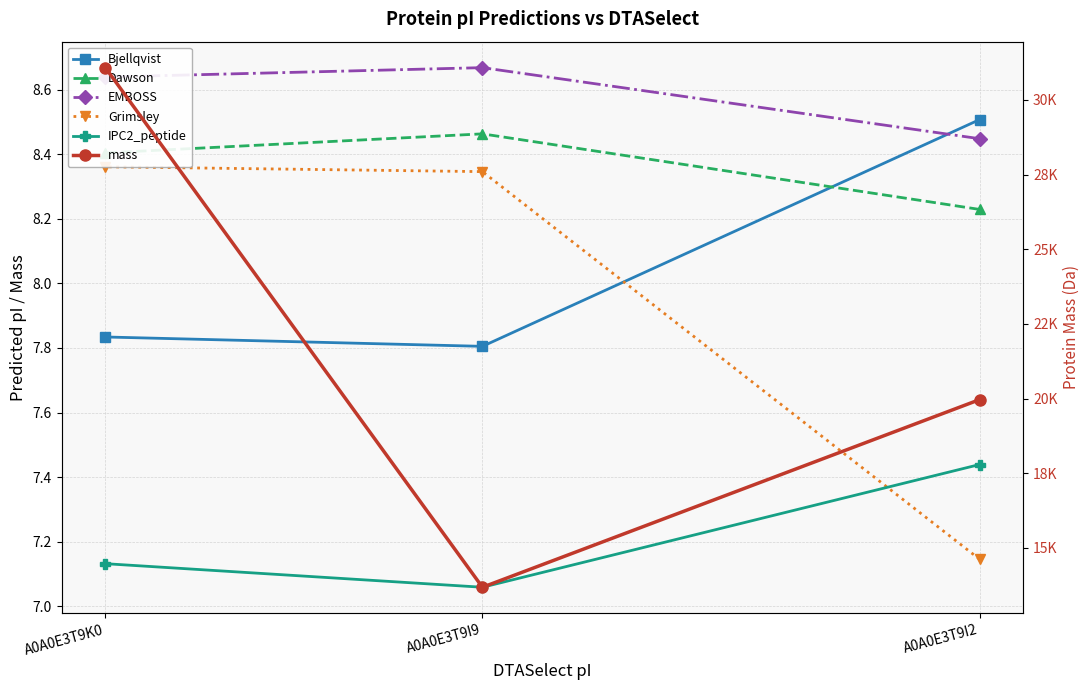

Between A0A0E3T9K0 and A0A0E3T9I9, which is larger?

A0A0E3T9K0